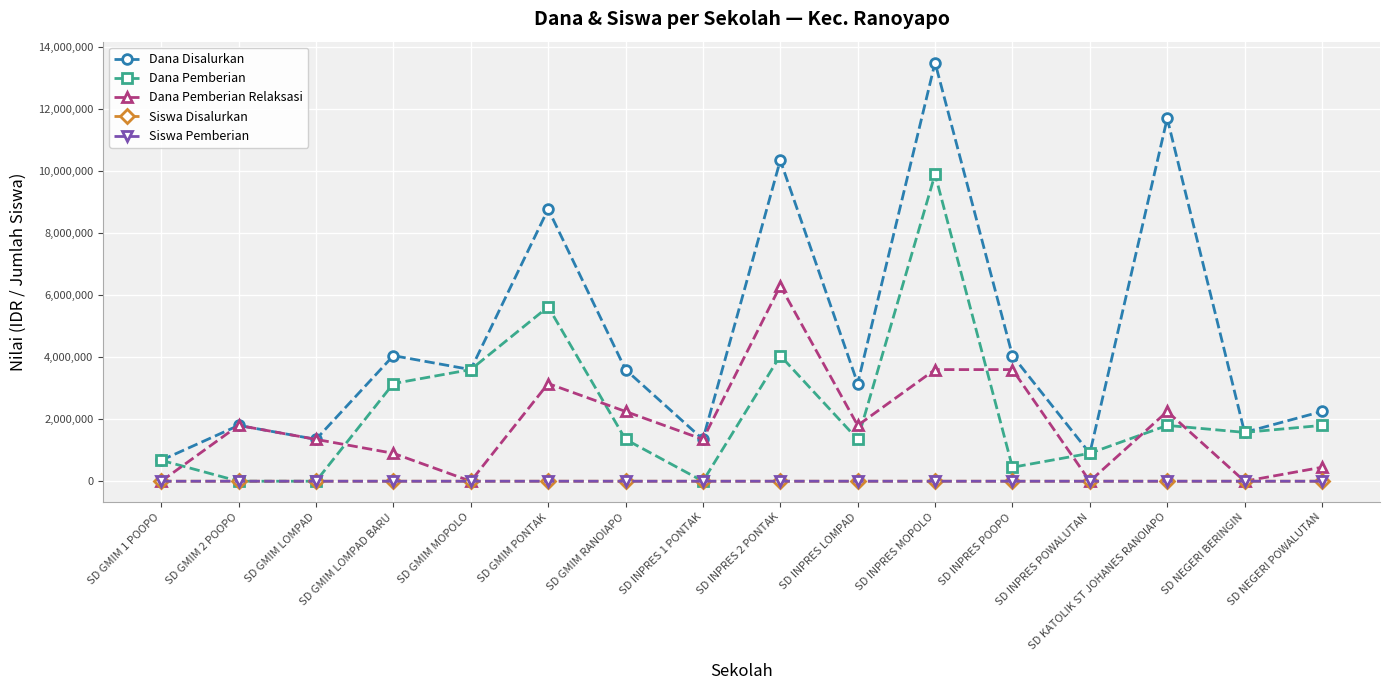

What is the greatest value displayed?

13500000